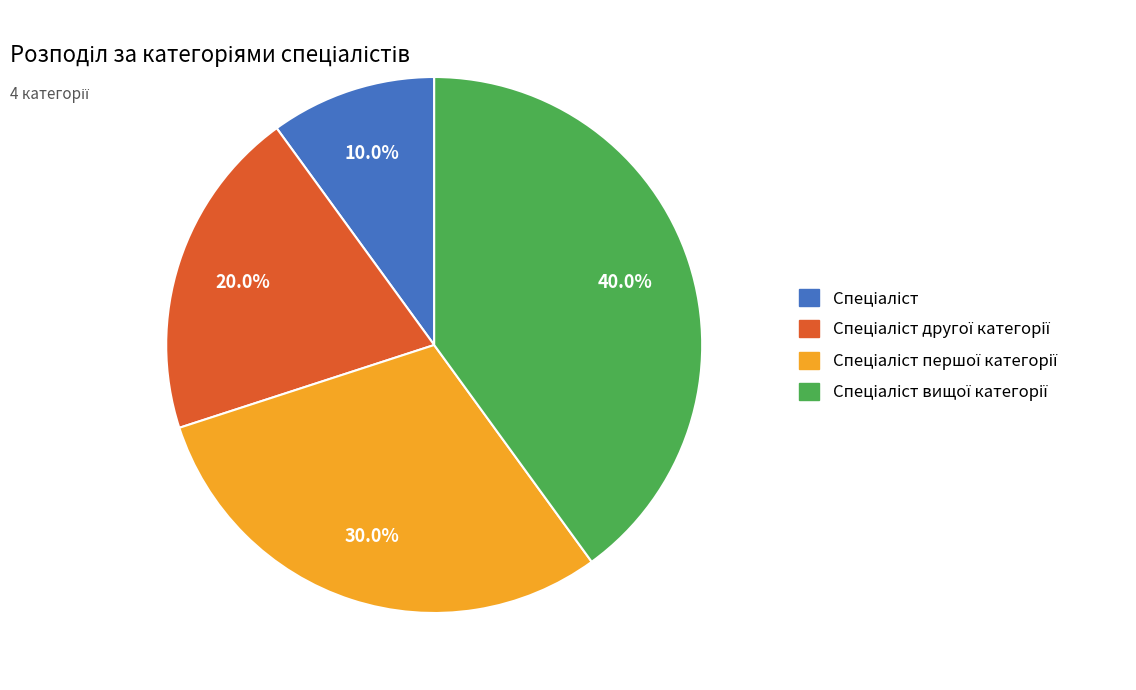

Is there any slice that represents more than half of the pie?

No